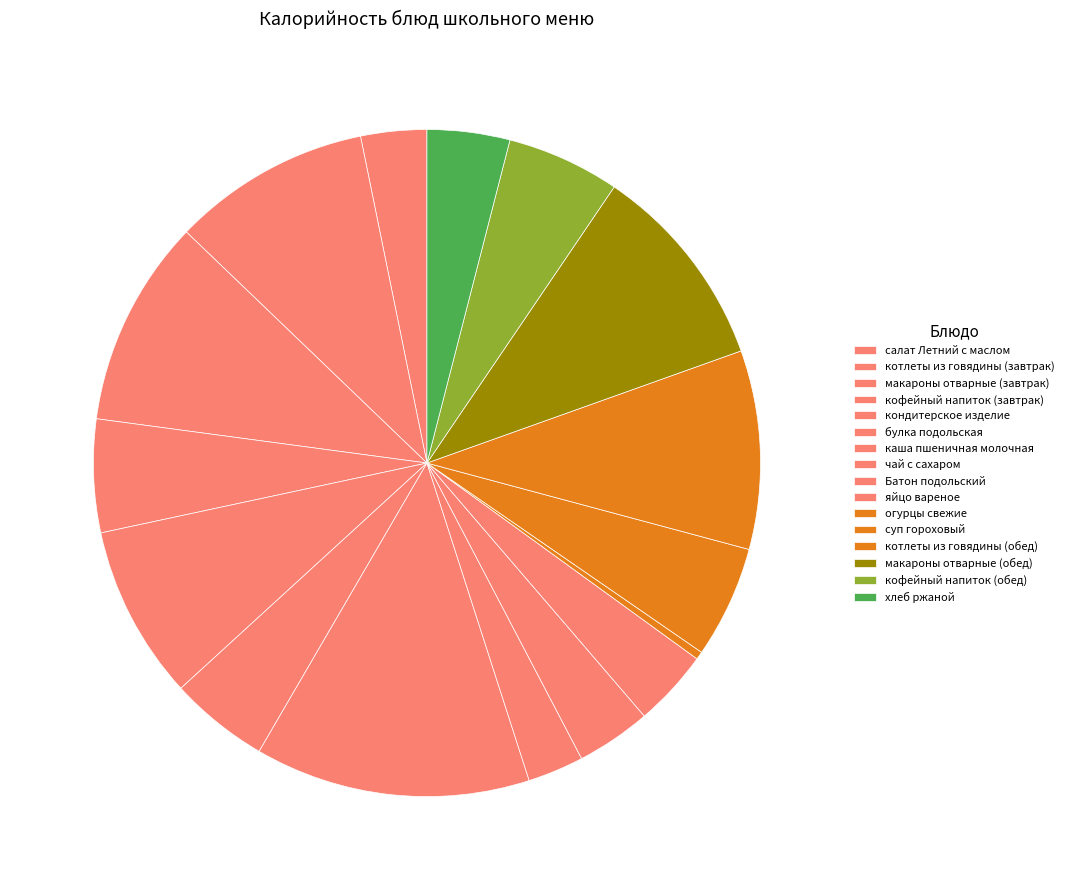

Between макароны отварные (обед) and макароны отварные (завтрак), which is larger?

макароны отварные (обед)